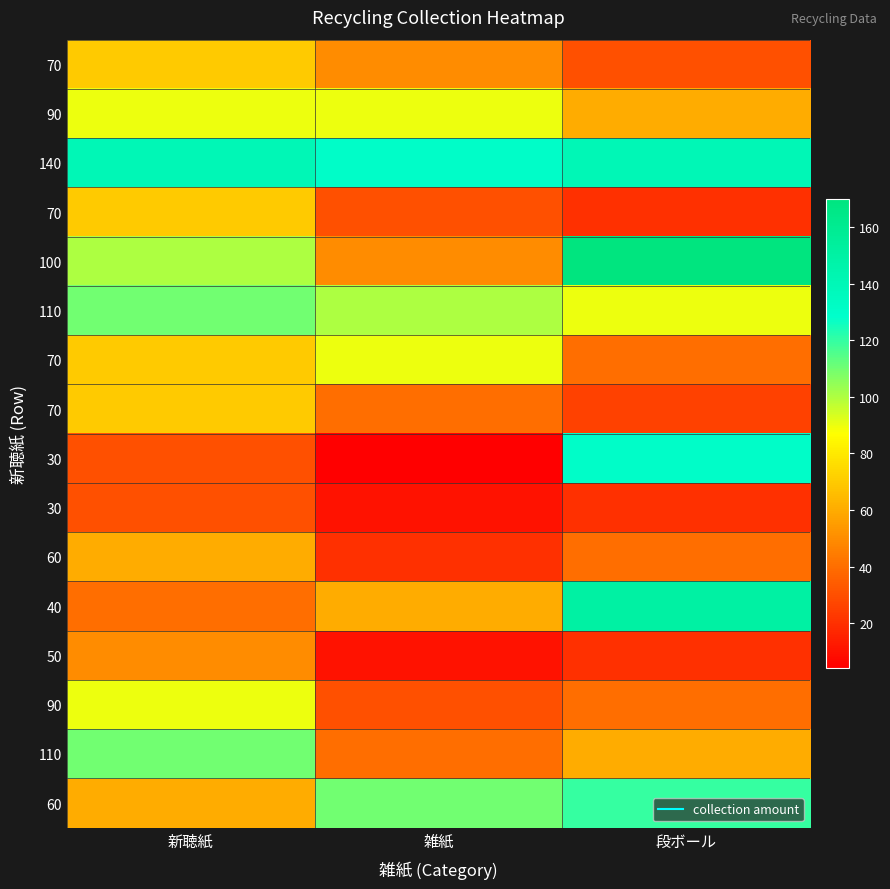

Count the number of categories in the chart.

3